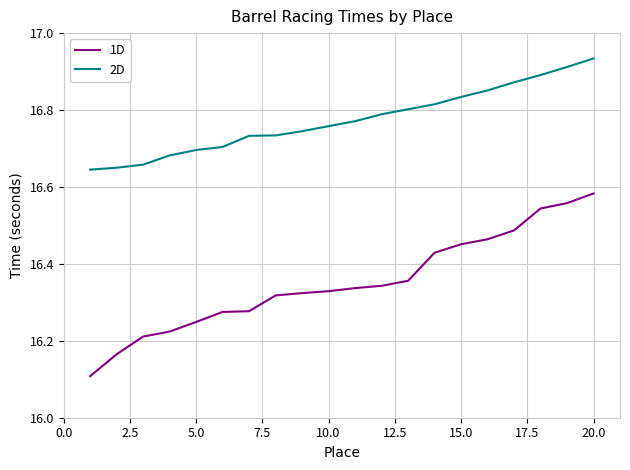

Rank the series by their average value, from lowest to highest.

1D, 2D